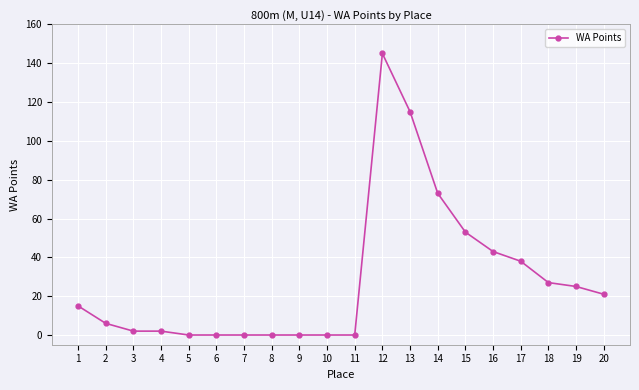

What is the change in value from 2 to 4?

-4